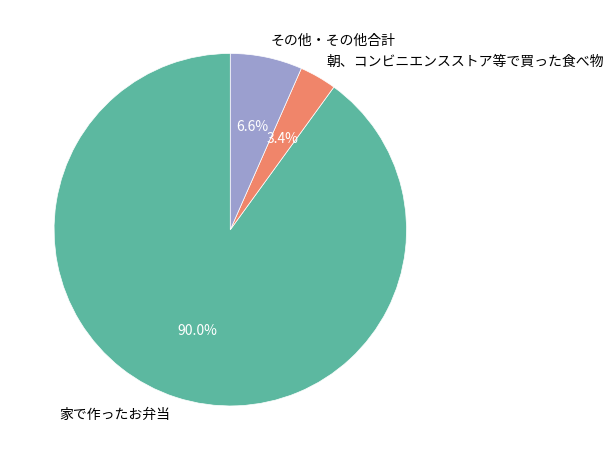

Combined, what portion of the pie is その他・その他合計 and 家で作ったお弁当?

96.6%